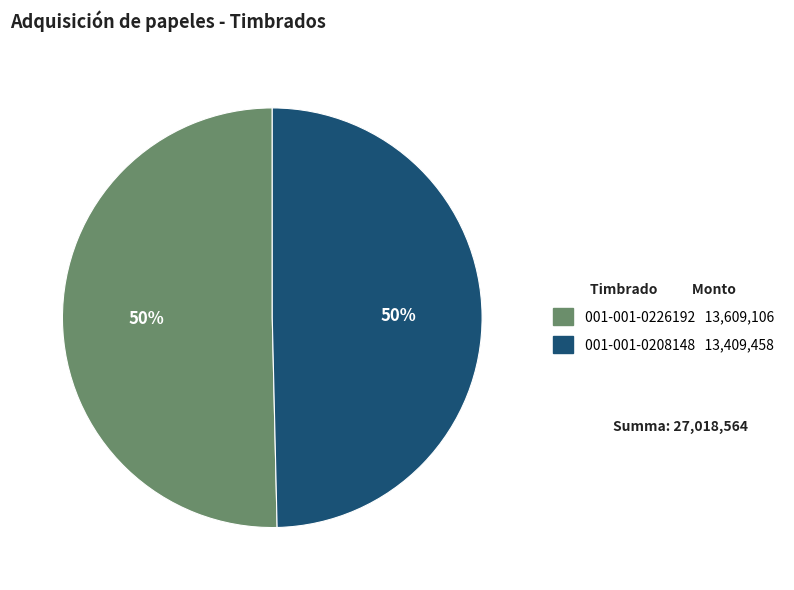

Count the number of slices in the pie.

2